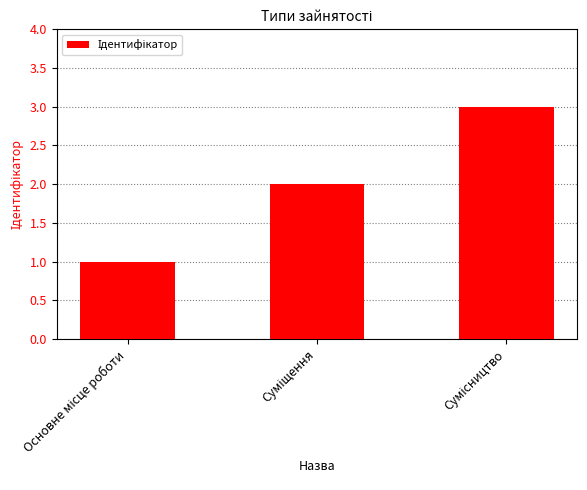

What is the greatest value displayed?

3